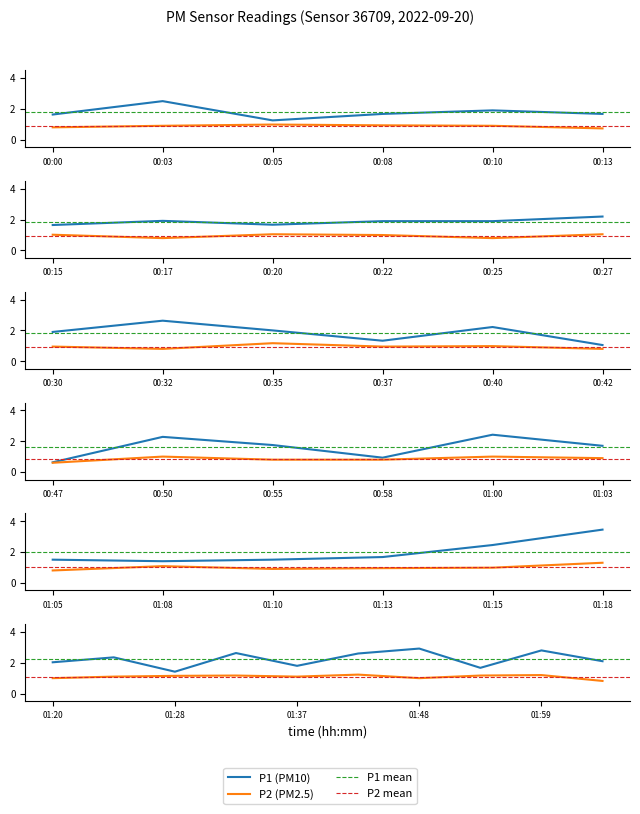

Which category has the highest value in the P2 series?

01:18